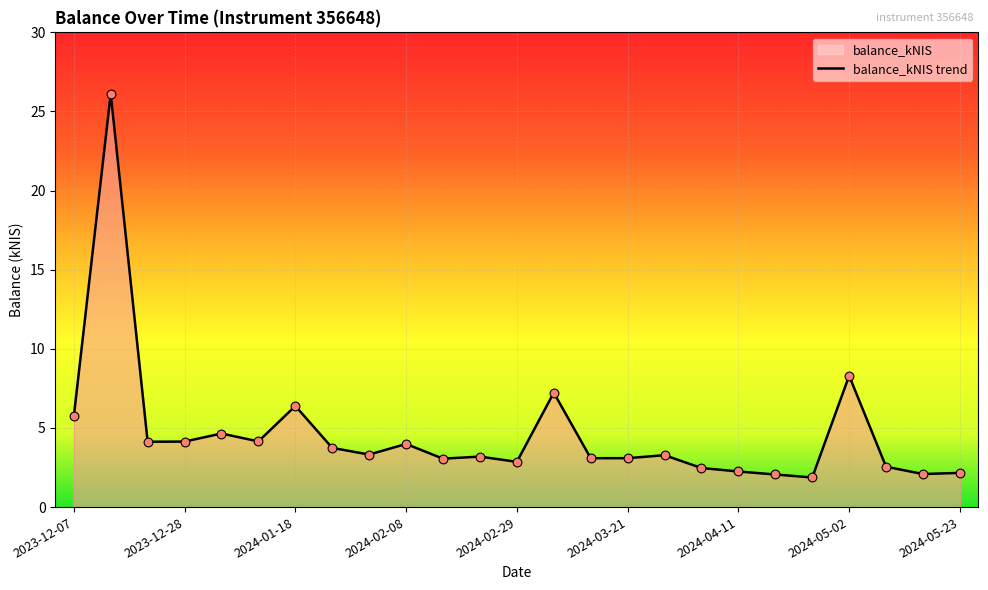

Between 2023-12-21 and 2023-12-07, which is larger?

2023-12-07